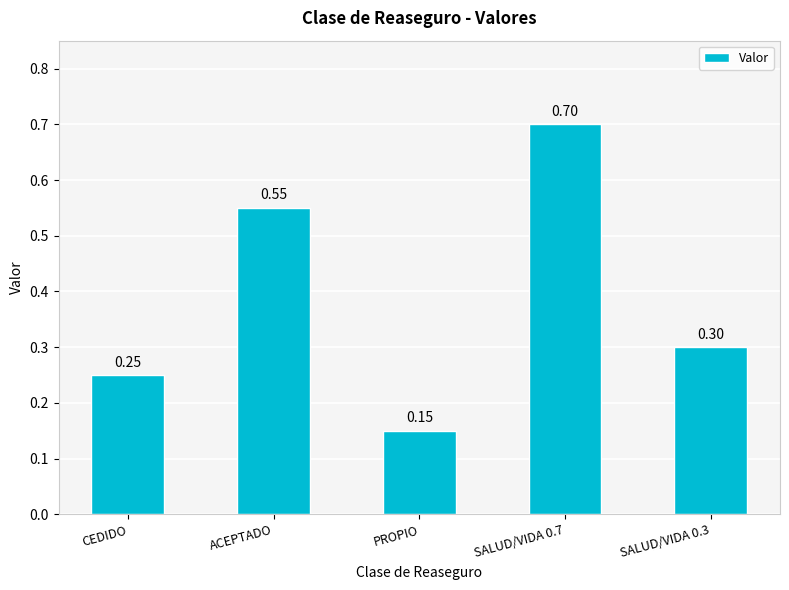

Between CEDIDO and SALUD/VIDA 0.7, which is larger?

SALUD/VIDA 0.7